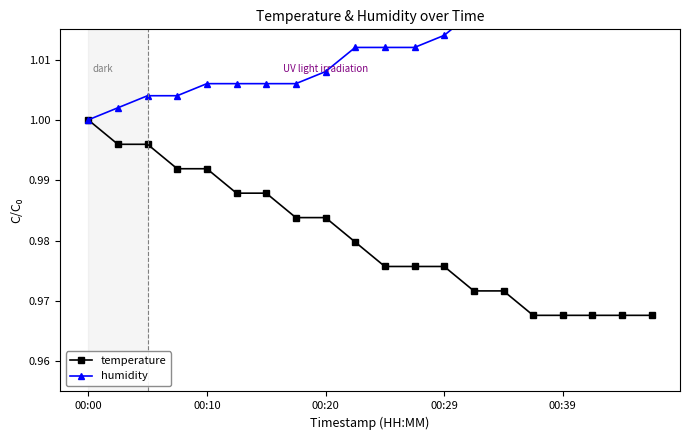

The temperature series shows 1.3 at 00:20. True or false?

False